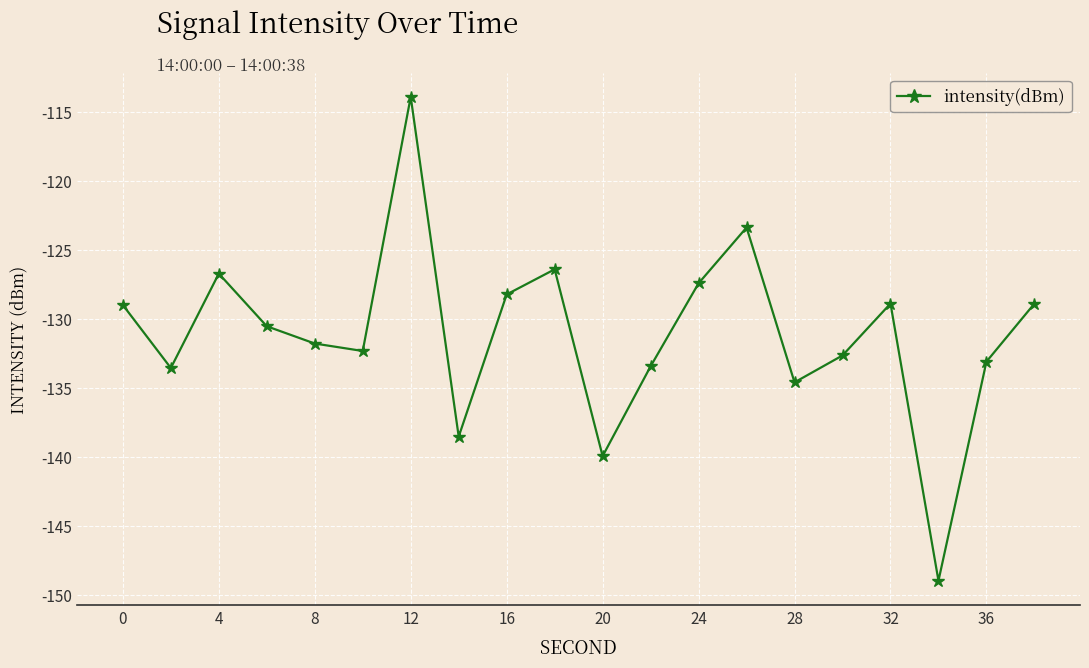

What is the smallest value displayed?

-149.0